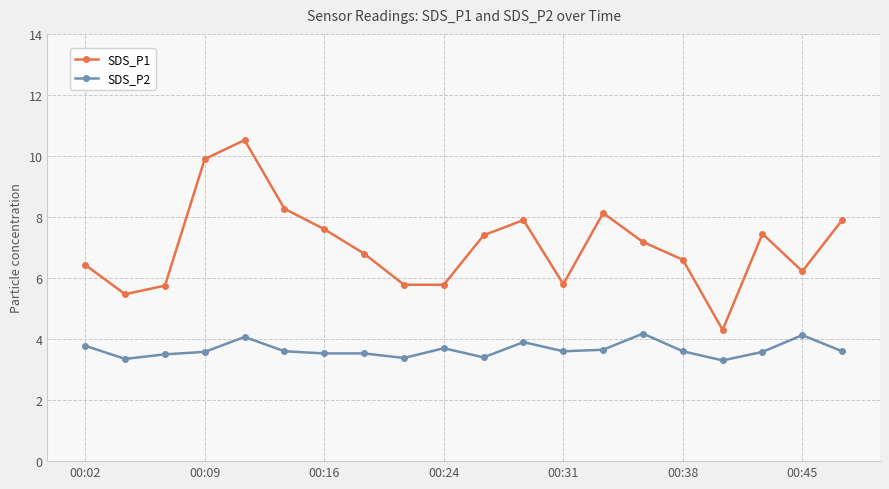

Which series has the largest range (max minus min)?

SDS_P1